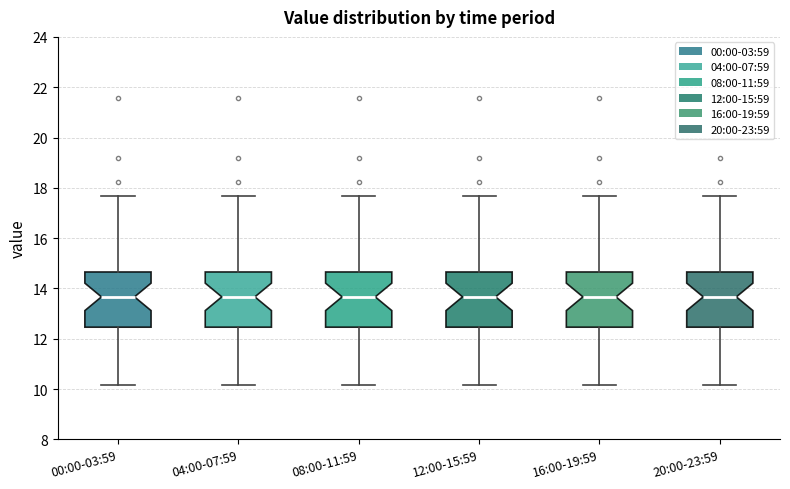

Reading left to right, read every box against the y-axis: the position of its median line, the range the box covers, and the ends of its whiskers. The values are not printed on the chart, so give them approximately, as read against the axis.

00:00-03:59: median 13.6, box 12.4 to 14.6, whiskers 10.2 to 17.6
04:00-07:59: median 13.6, box 12.4 to 14.6, whiskers 10.2 to 17.6
08:00-11:59: median 13.6, box 12.4 to 14.6, whiskers 10.2 to 17.6
12:00-15:59: median 13.6, box 12.4 to 14.6, whiskers 10.2 to 17.6
16:00-19:59: median 13.6, box 12.4 to 14.6, whiskers 10.2 to 17.6
20:00-23:59: median 13.6, box 12.4 to 14.6, whiskers 10.2 to 17.6